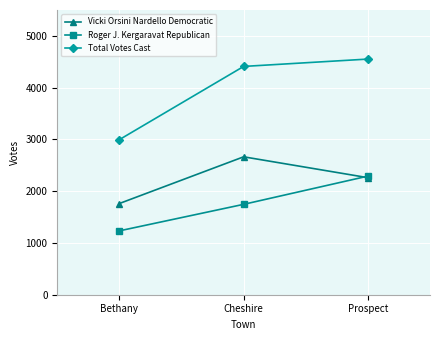

How many data points in Vicki Orsini Nardello Democratic are less than 2261?

1